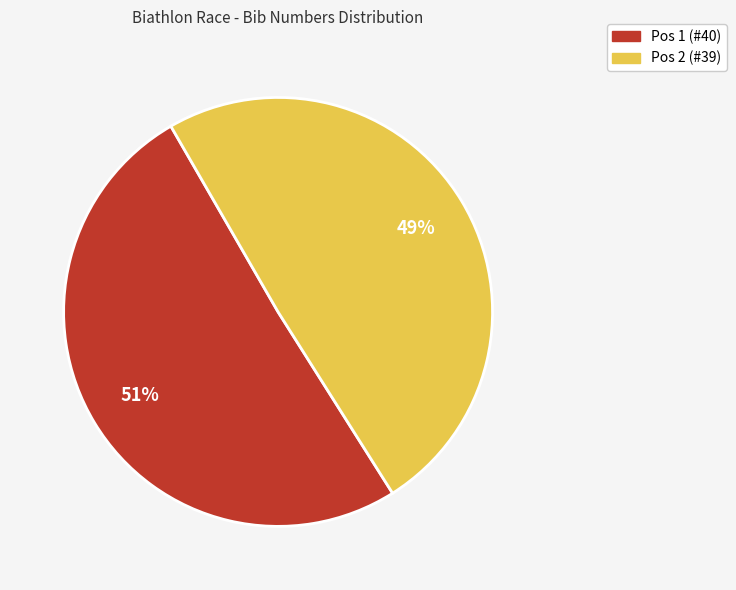

Rank the categories by value from highest to lowest.

Pos 1 (#40), Pos 2 (#39)